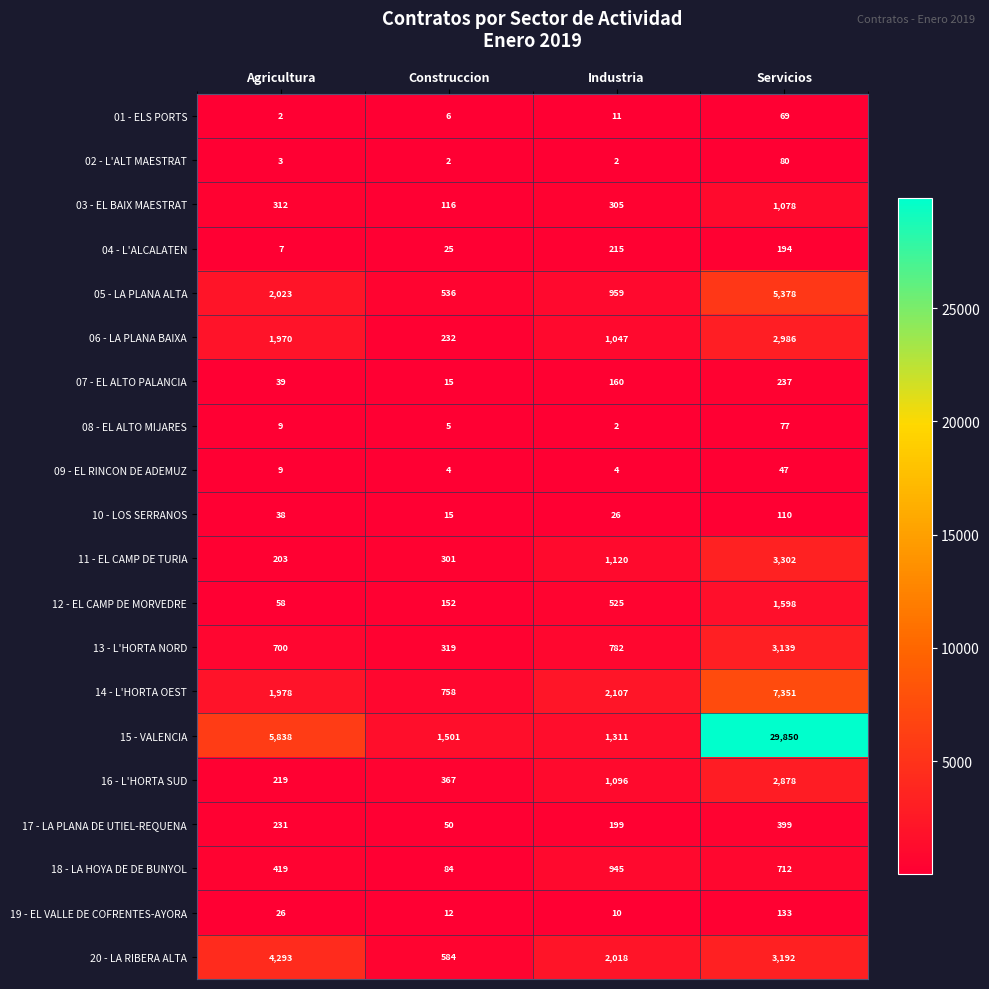

What is the difference between the highest and lowest values at Agricultura?

5836